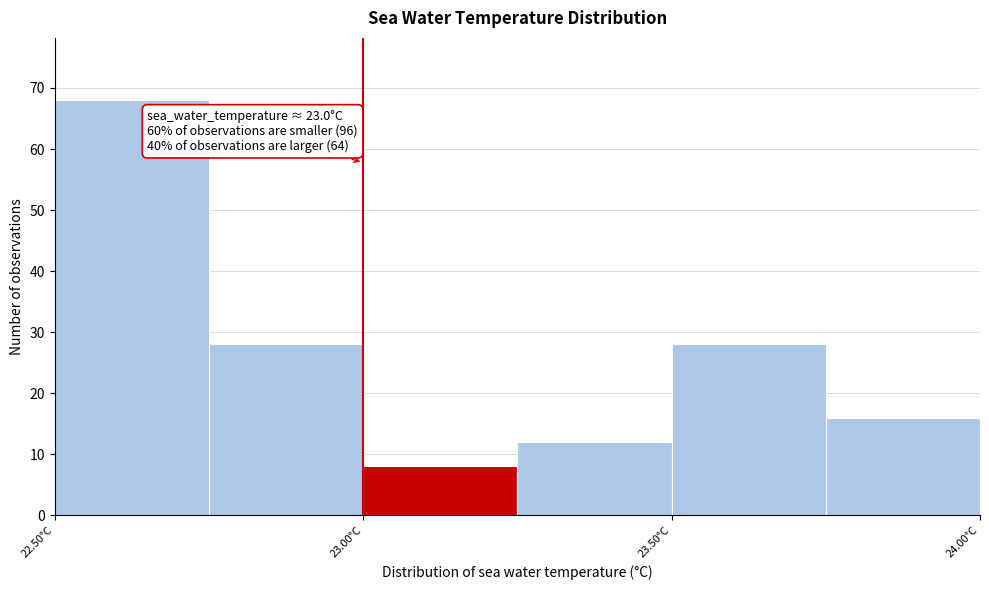

Over which range of the x-axis is the bar tallest?

22.50 to 22.75